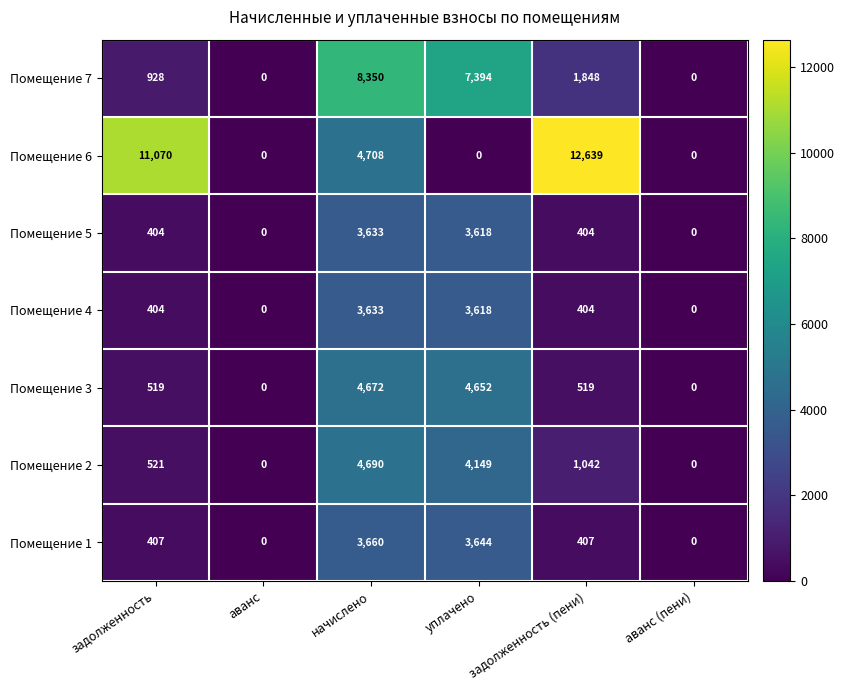

What is the sum of the Помещение 7 values at задолженность and уплачено?

8322